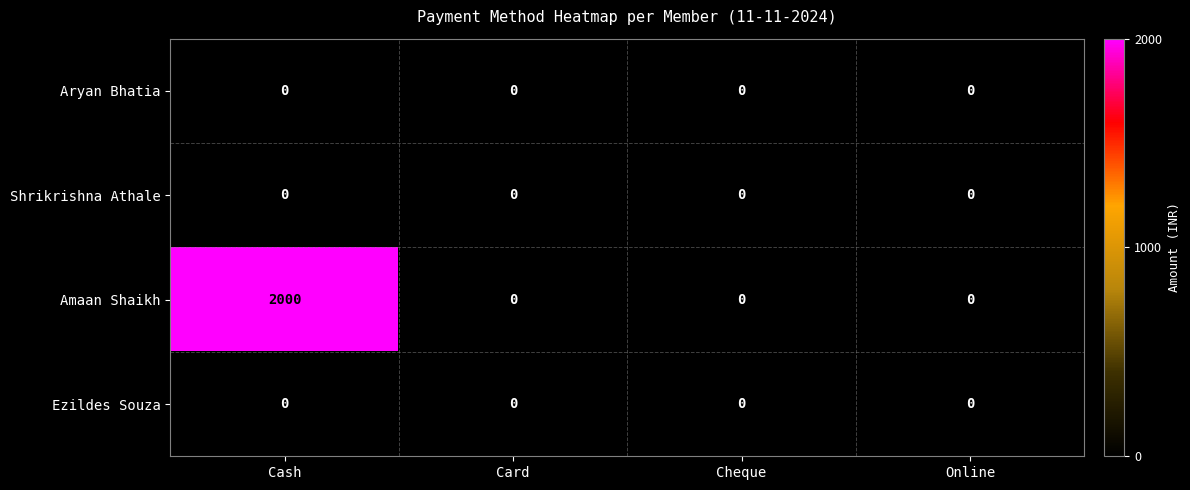

Which series has the widest spread of values?

Amaan Shaikh